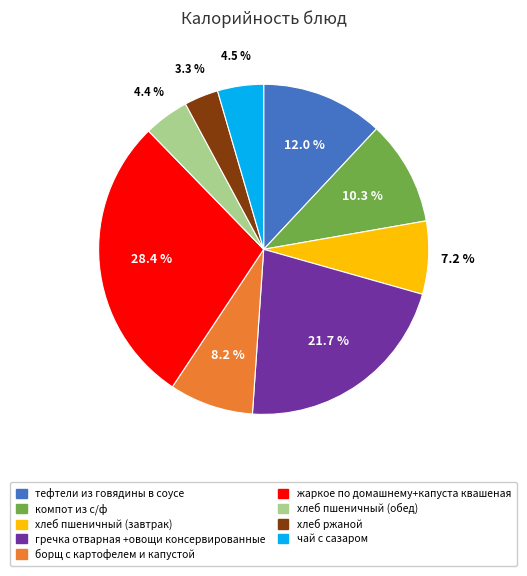

Which category has the smallest portion of the pie?

хлеб ржаной